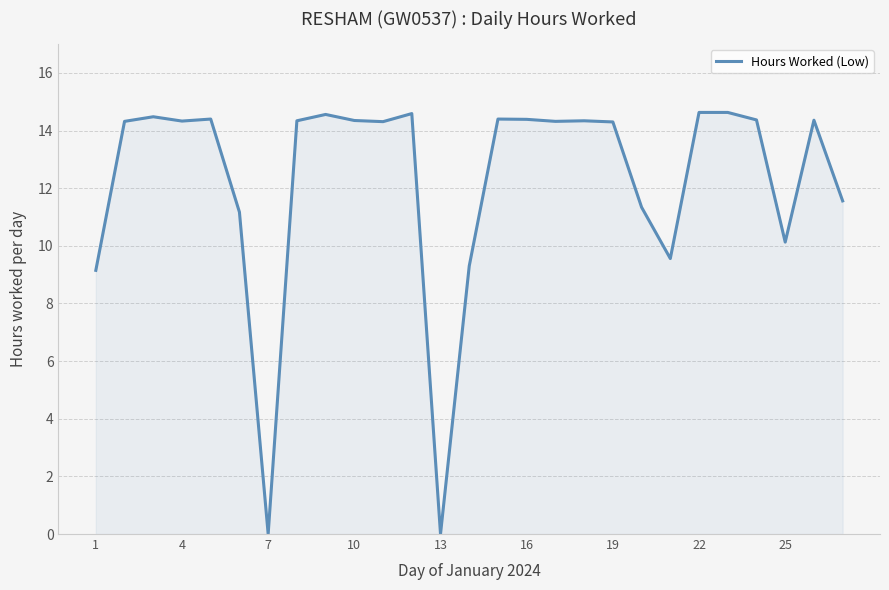

What is the average value?

12.3